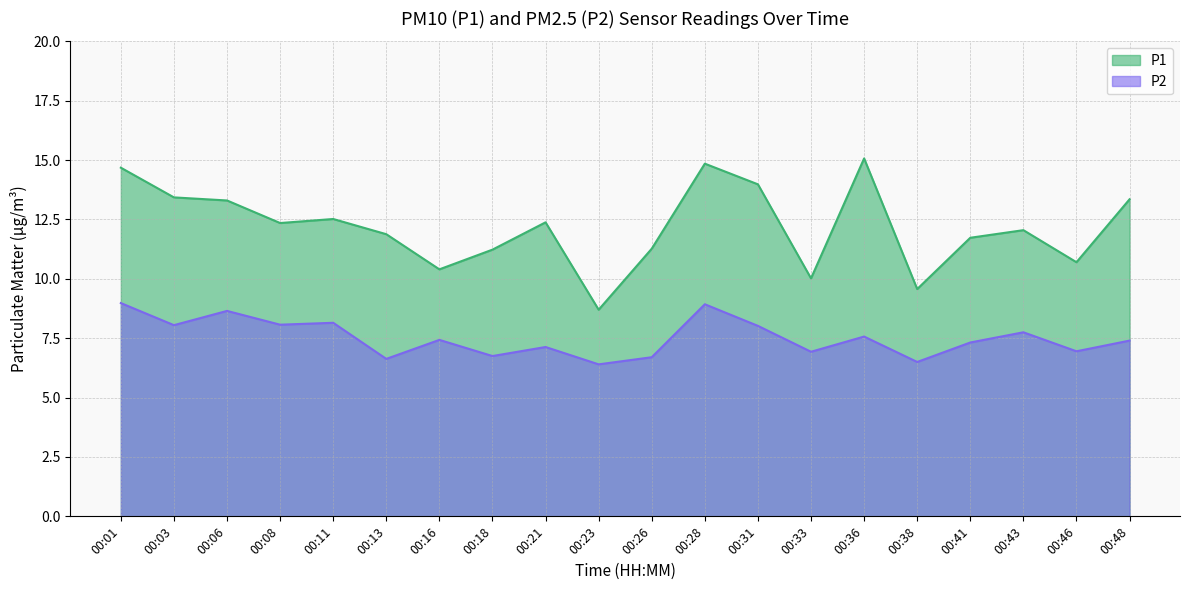

In P1, how many points are higher than both neighbors (excluding endpoints)?

5